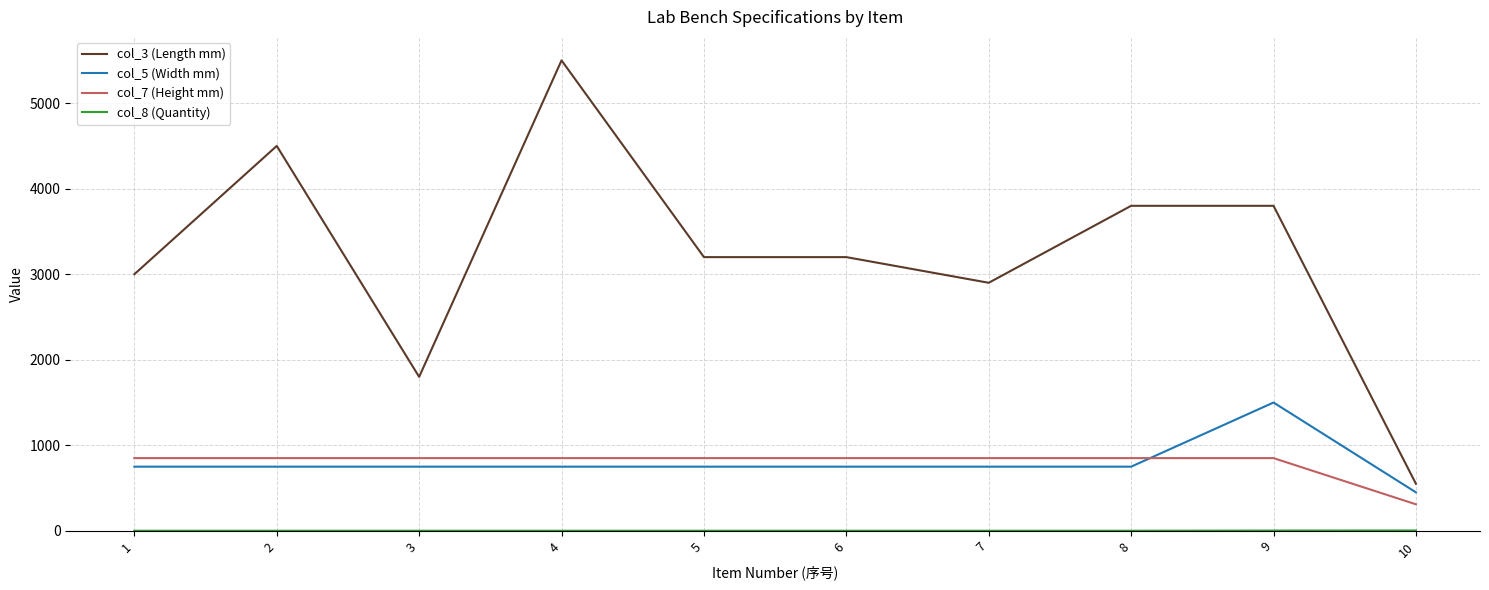

What is the total value across all series at 5?

4801